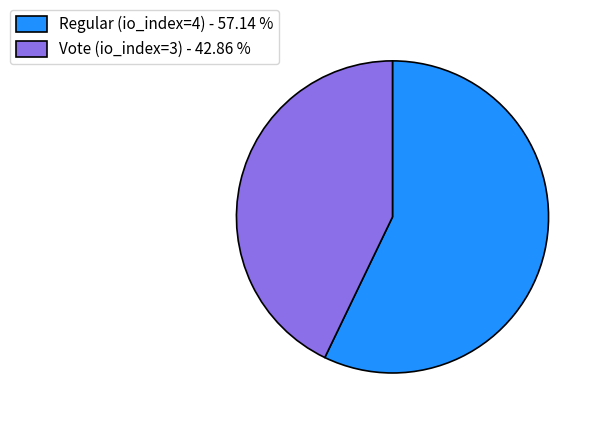

Which category accounts for the majority?

Regular (io_index=4)